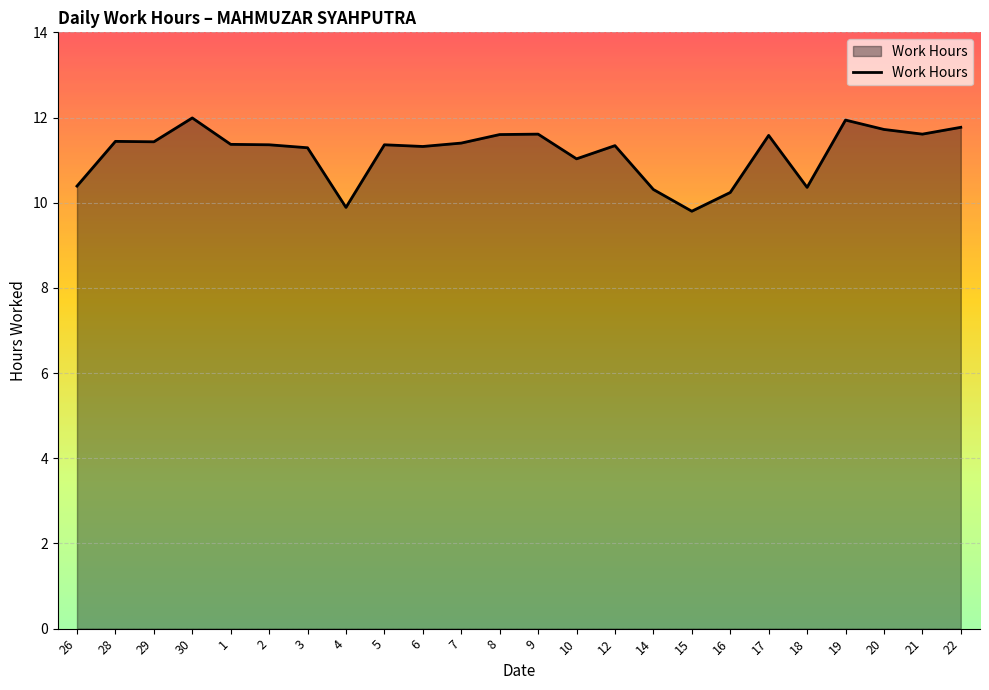

What is the change in value from 4 to 6?

+1.4